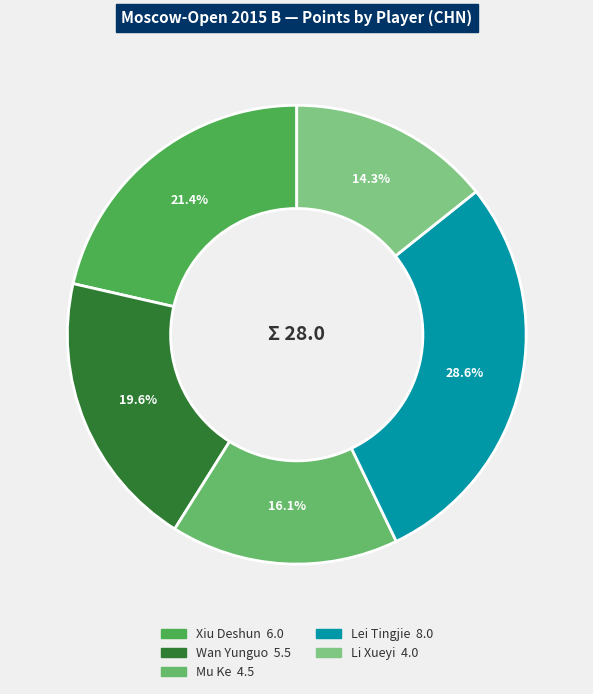

What is the largest slice in the pie chart?

Lei Tingjie